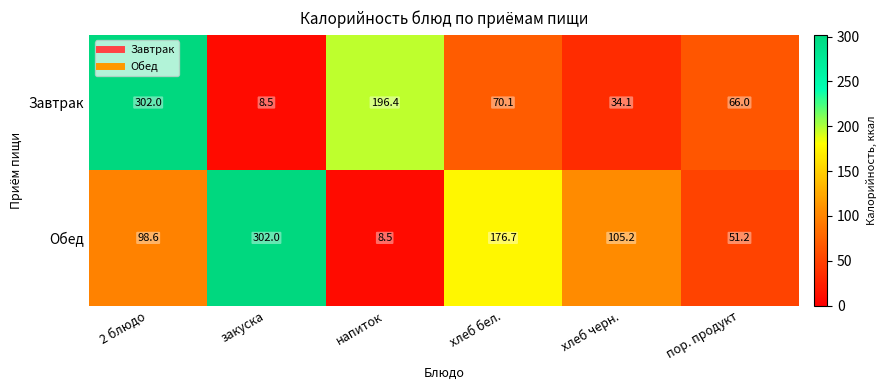

True or false: Завтрак has a value of 196.4 at напиток.

True